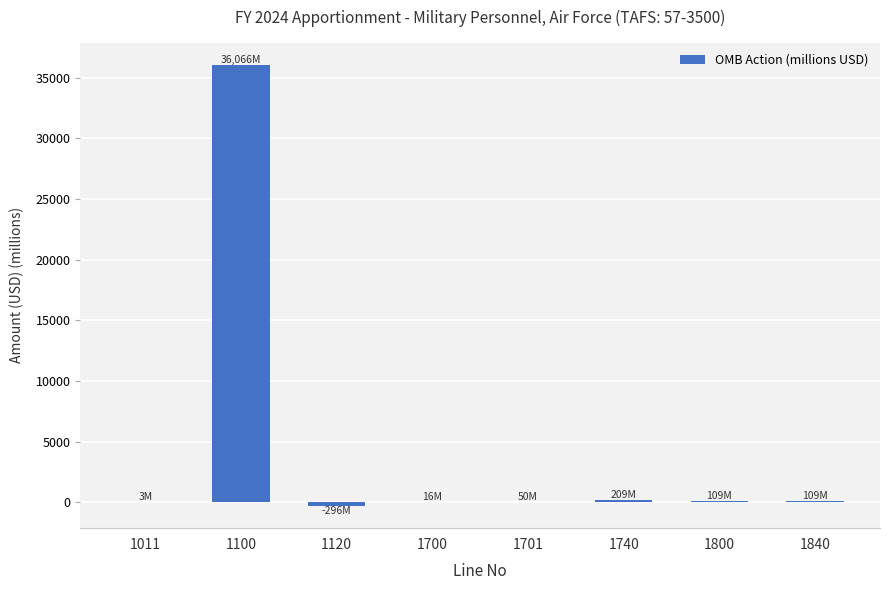

What is the sum of the values at 1840 and 1800?

217.5